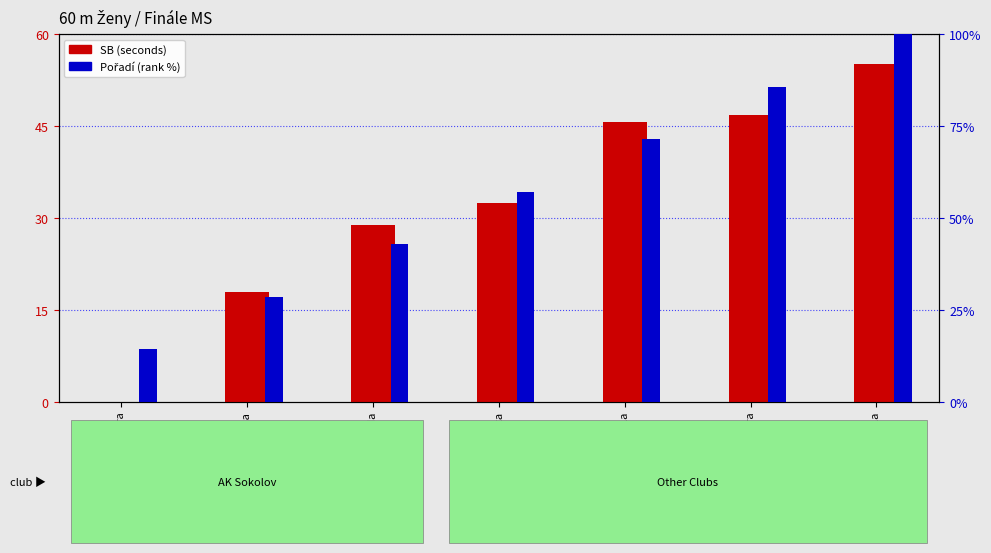

Which has a higher value, Sekyrová Tereza or Sobotková Klára?

Sekyrová Tereza